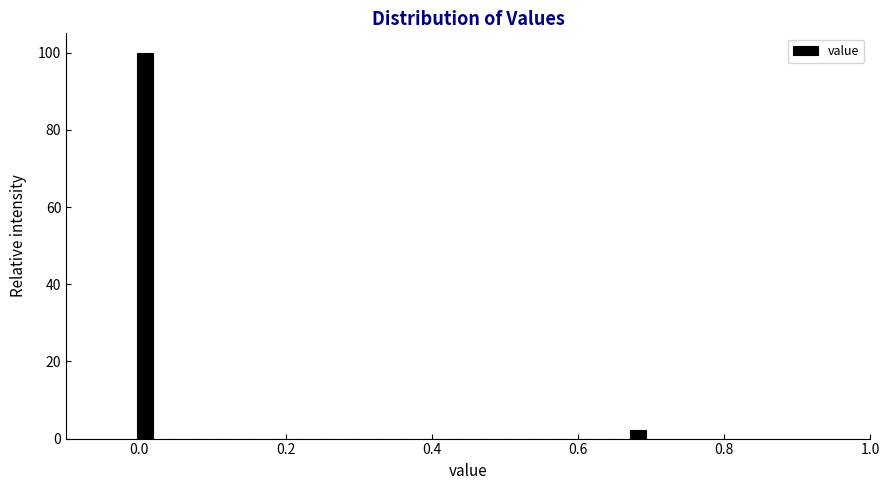

Read against the x-axis, roughly where is the centre of the tallest bar?

0.00